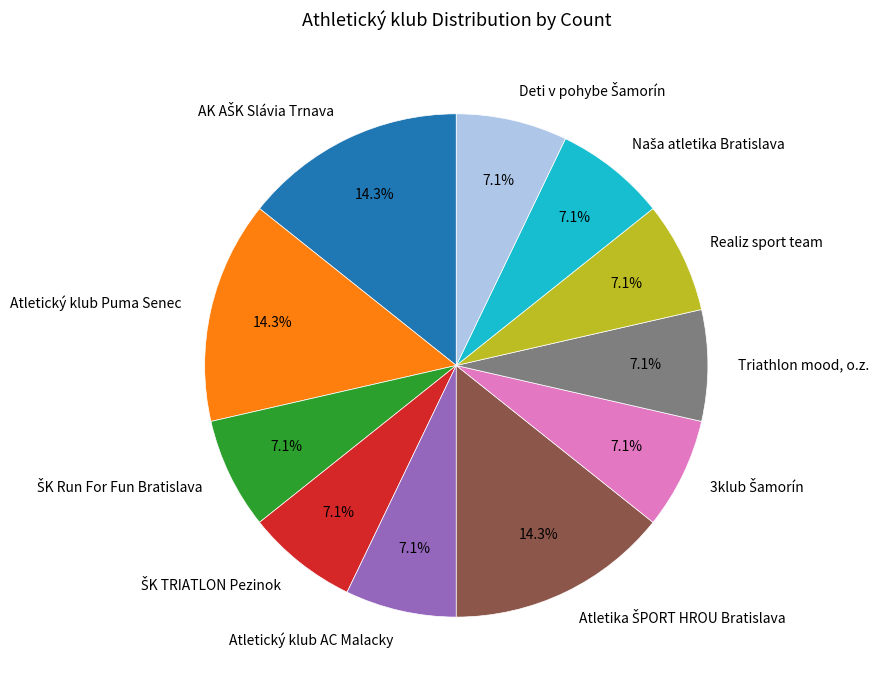

Is Realiz sport team the majority of the pie?

No